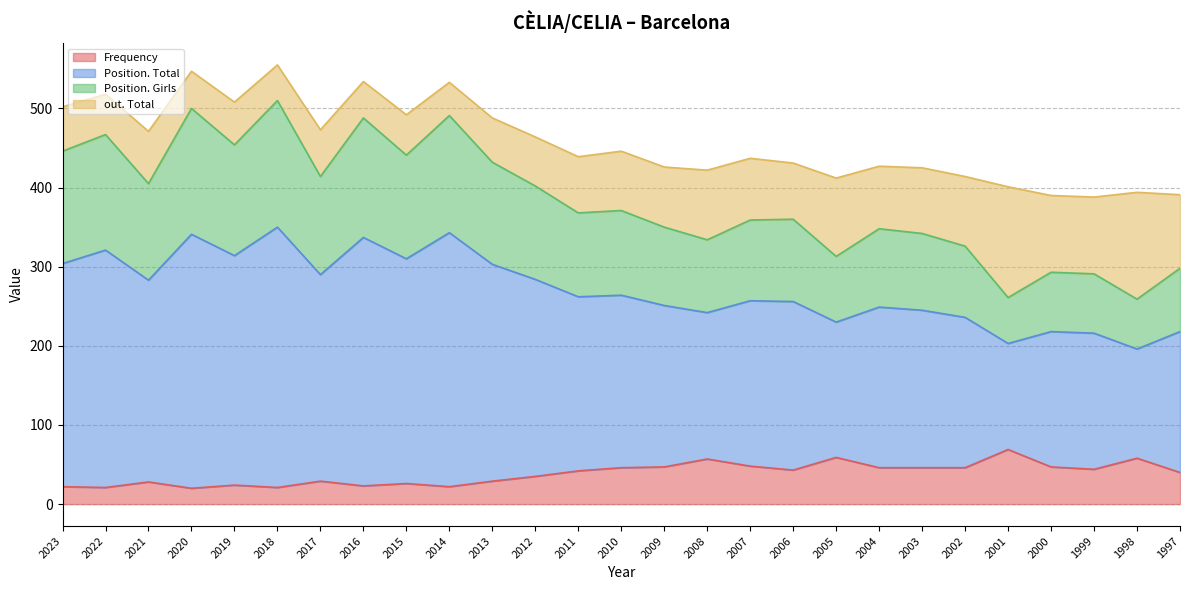

At how many categories does at least one series exceed 48?

27